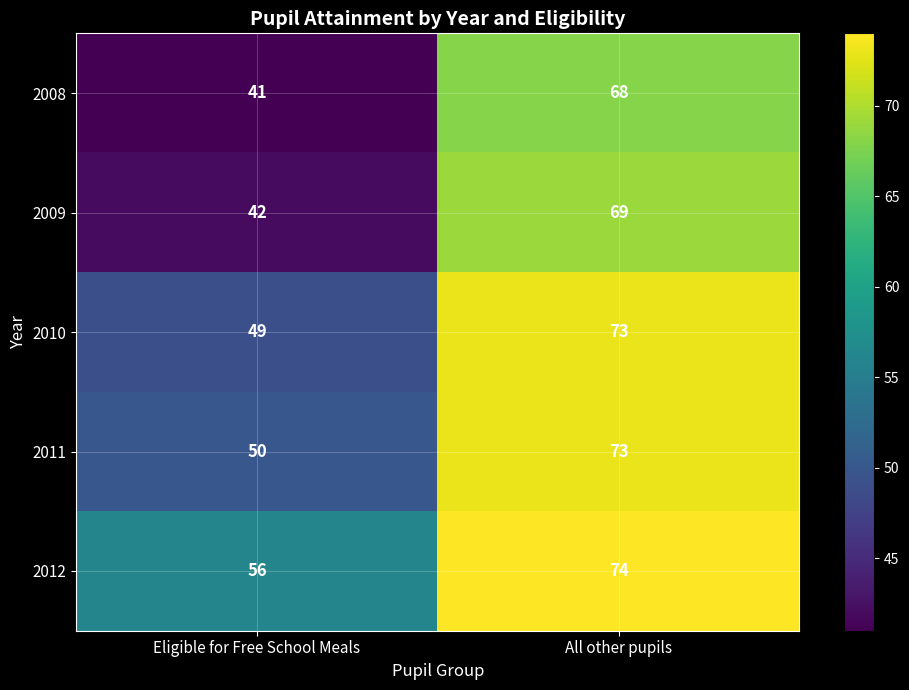

List the labels in order of 2011 value, largest first.

All other pupils, Eligible for Free School Meals